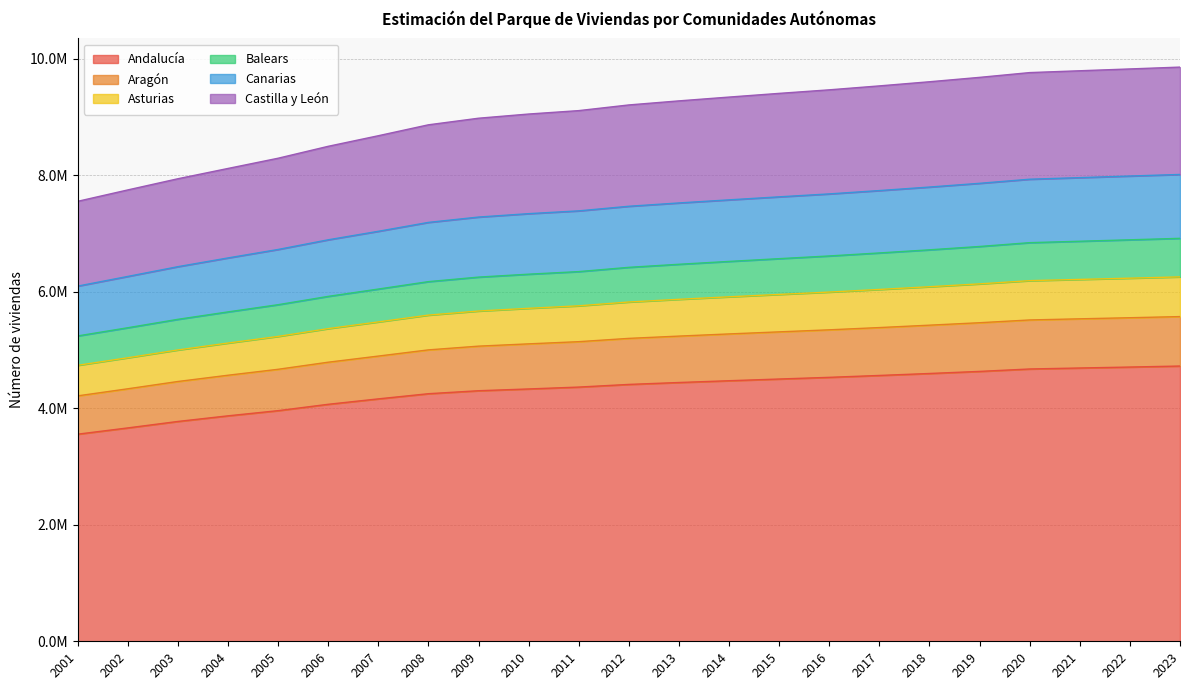

How many lines are shown in the chart?

6